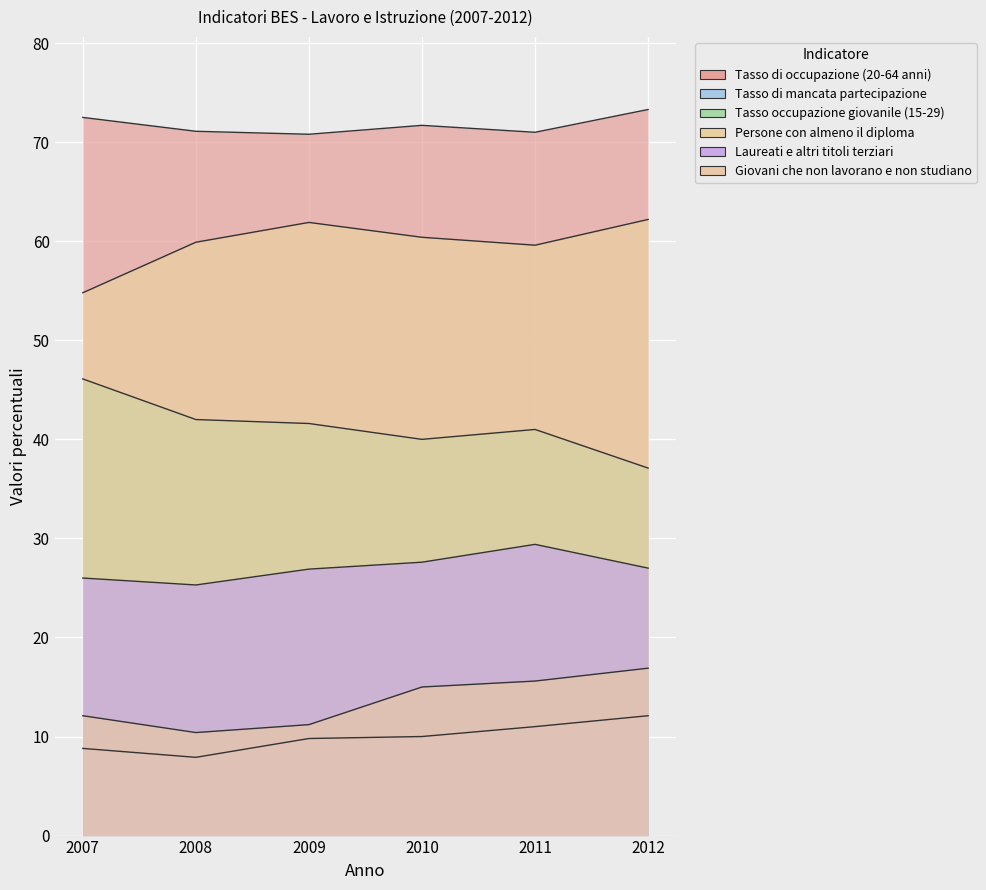

Reading left to right, transcribe all the data shown in this chart.

Tasso di occupazione (20-64 anni): 72.5	71.1	70.8	71.7	71.0	73.3
Tasso di mancata partecipazione: 8.8	7.9	9.8	10.0	11.0	12.1
Tasso occupazione giovanile (15-29): 46.1	42.0	41.6	40.0	41.0	37.1
Persone con almeno il diploma: 54.8	59.9	61.9	60.4	59.6	62.2
Laureati e altri titoli terziari: 26.0	25.3	26.9	27.6	29.4	27.0
Giovani che non lavorano e non studiano: 12.1	10.4	11.2	15.0	15.6	16.9